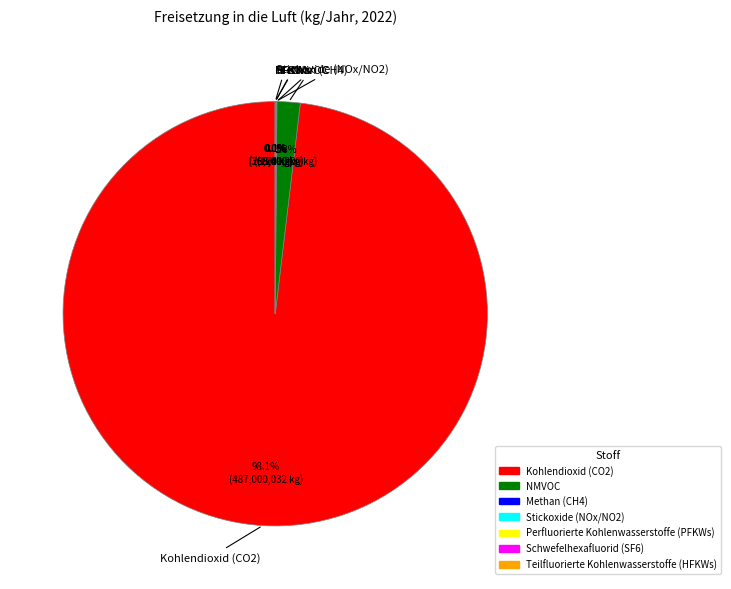

Which category has the biggest portion of the pie?

Kohlendioxid (CO2)